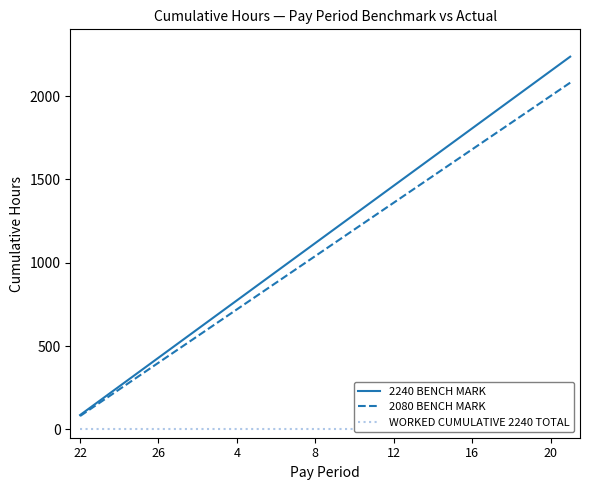

The value of 2240 BENCH MARK at 8 is 1118. True or false?

True